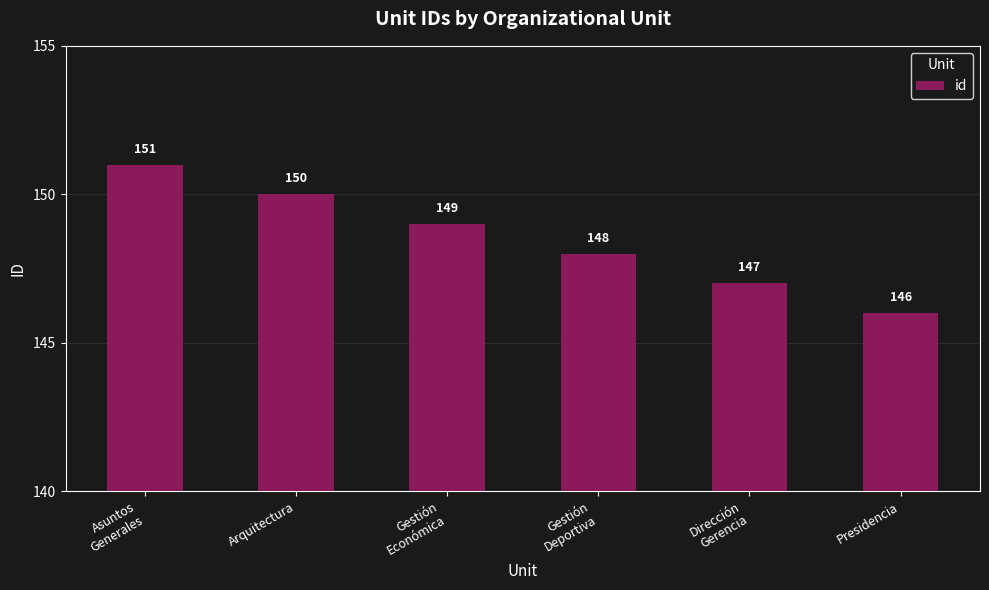

Reading right to left, list all the values displayed in this chart.

146	147	148	149	150	151